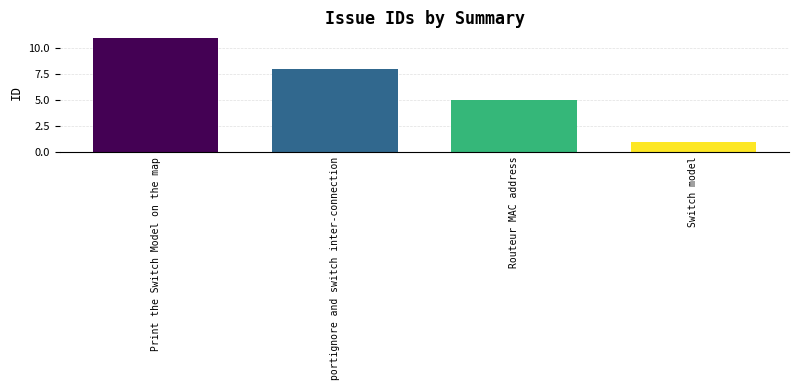

Does the chart contain stacked bars?

No